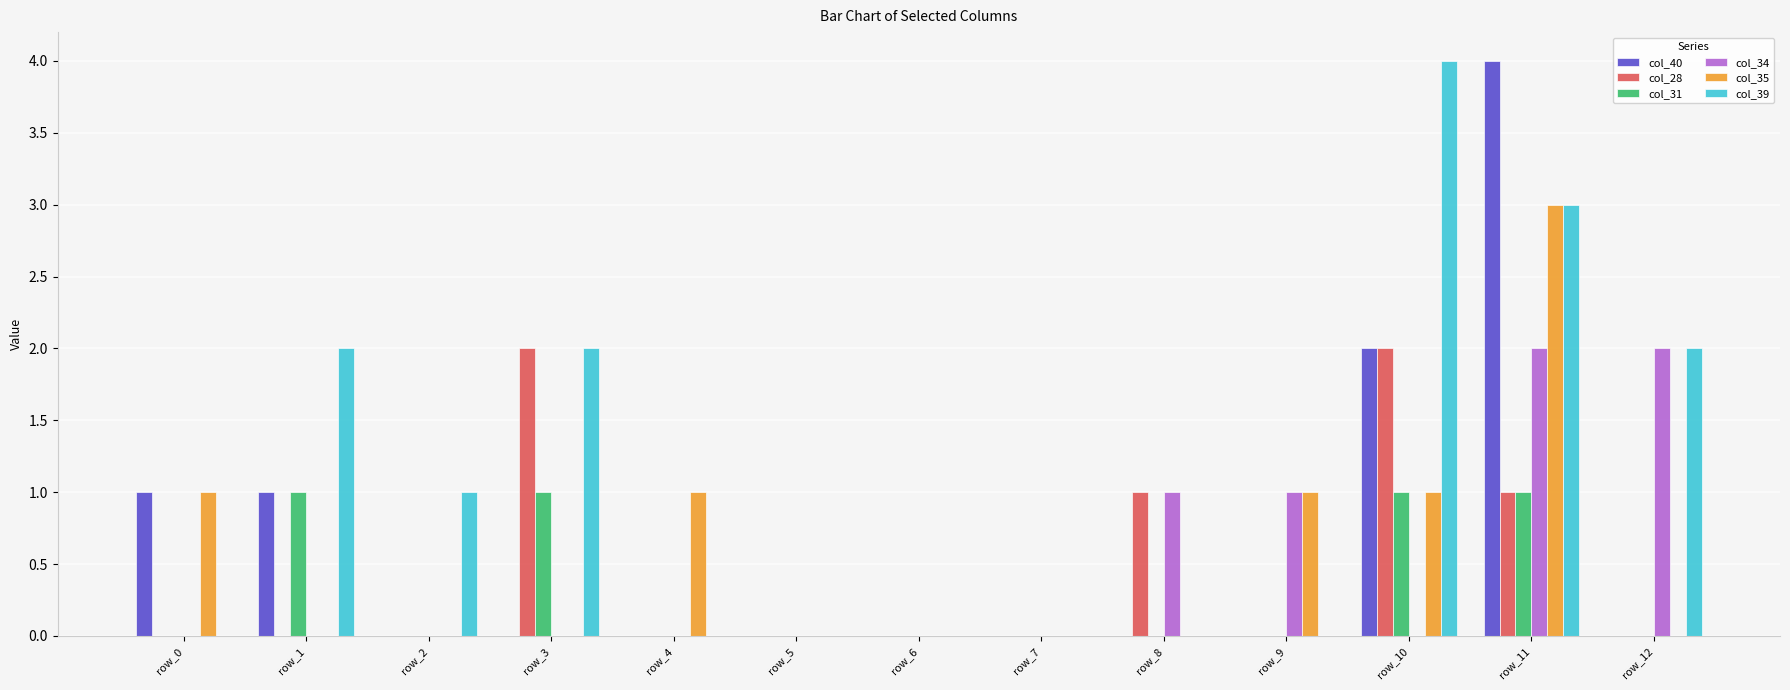

What are all the series names shown in the legend?

col_40, col_28, col_31, col_34, col_35, col_39